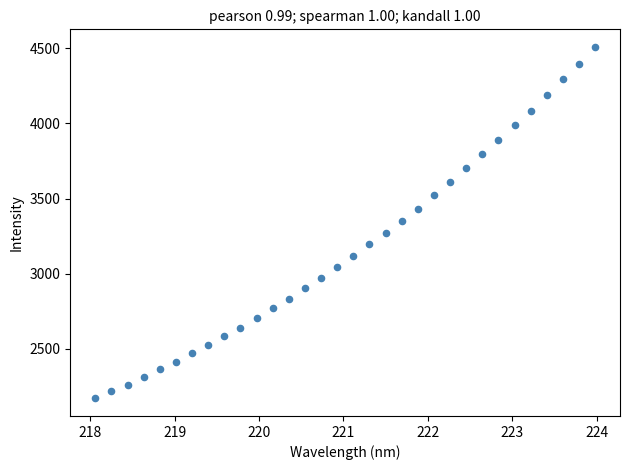

What is the range of Y values (max minus min)?

2340.5